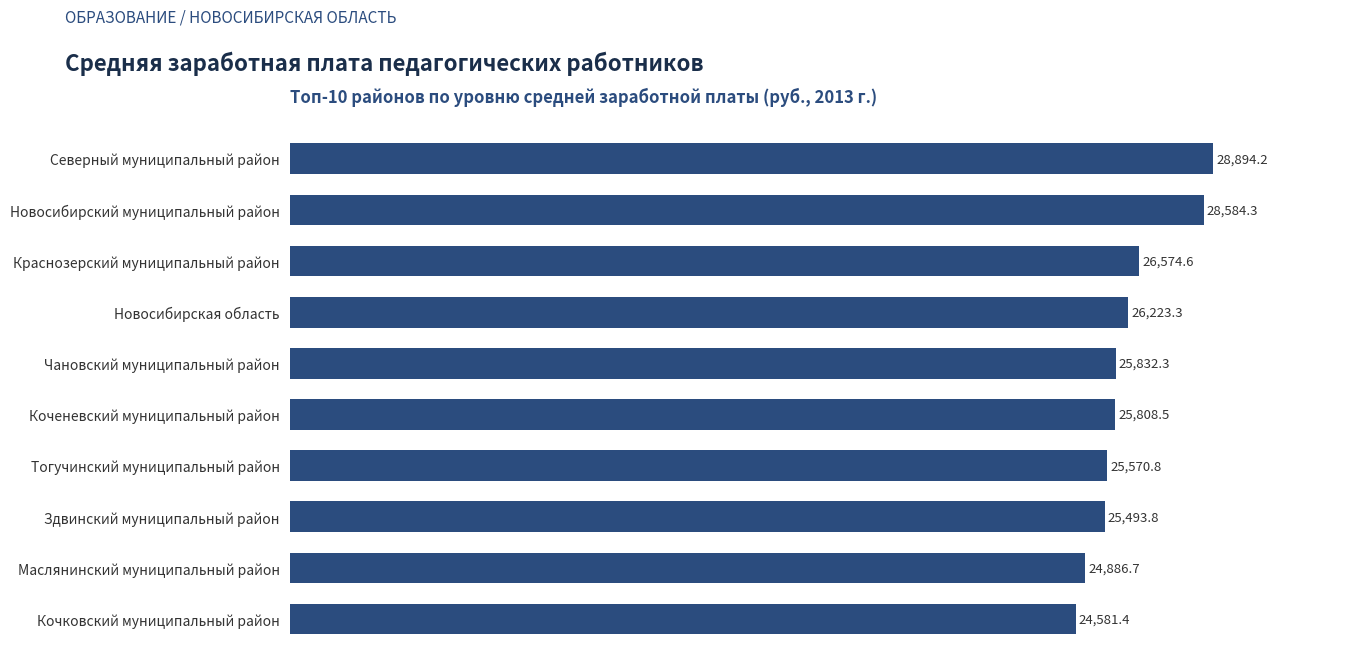

What is the change in value from Маслянинский муниципальный район to Чановский муниципальный район?

+945.6